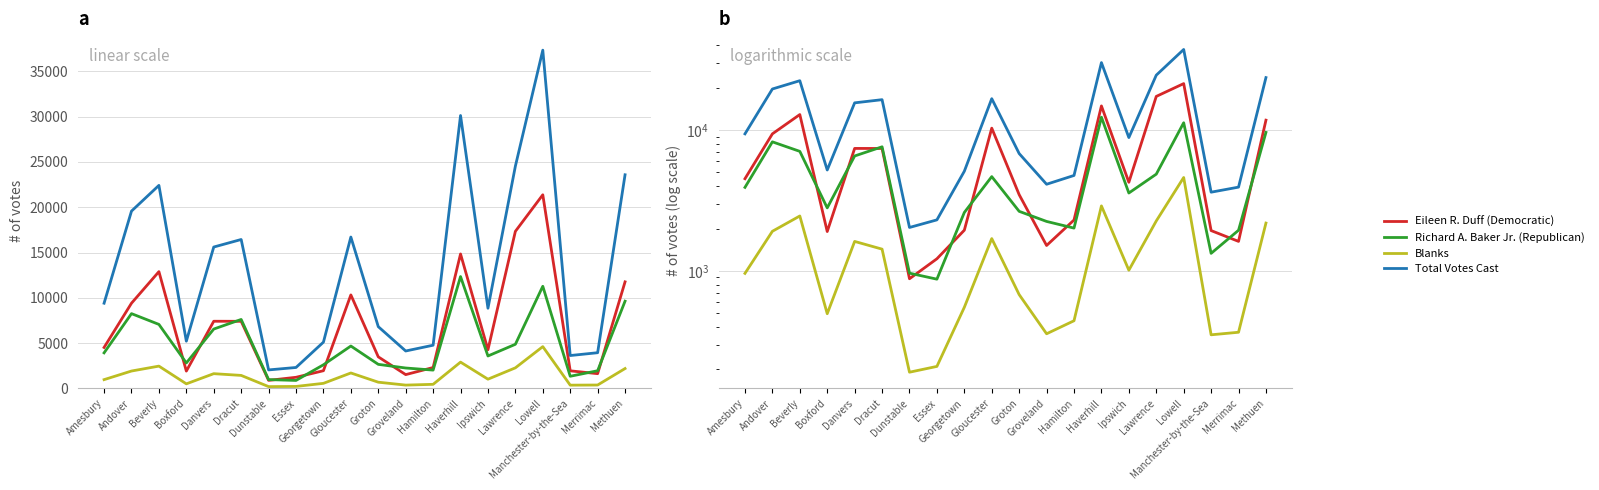

True or false: Total Votes Cast has a value of 2035 at Dunstable.

True